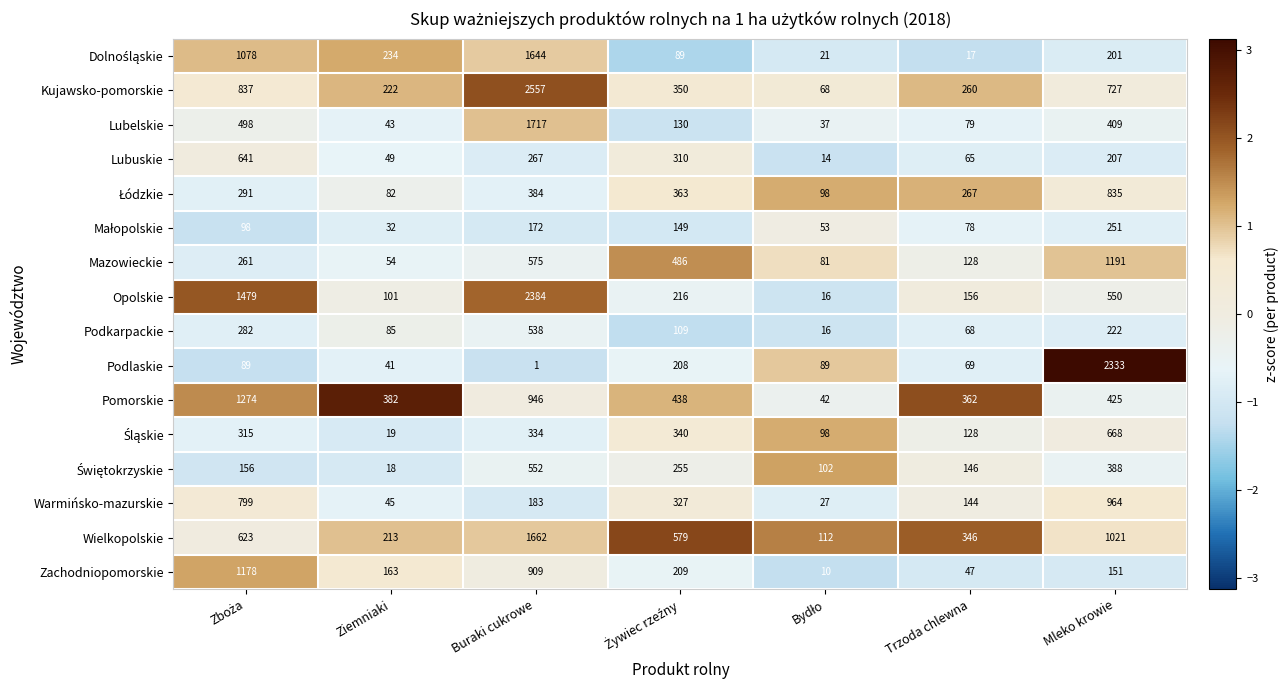

What is the difference between the maximum and minimum values in the Kujawsko-pomorskie series?

2489